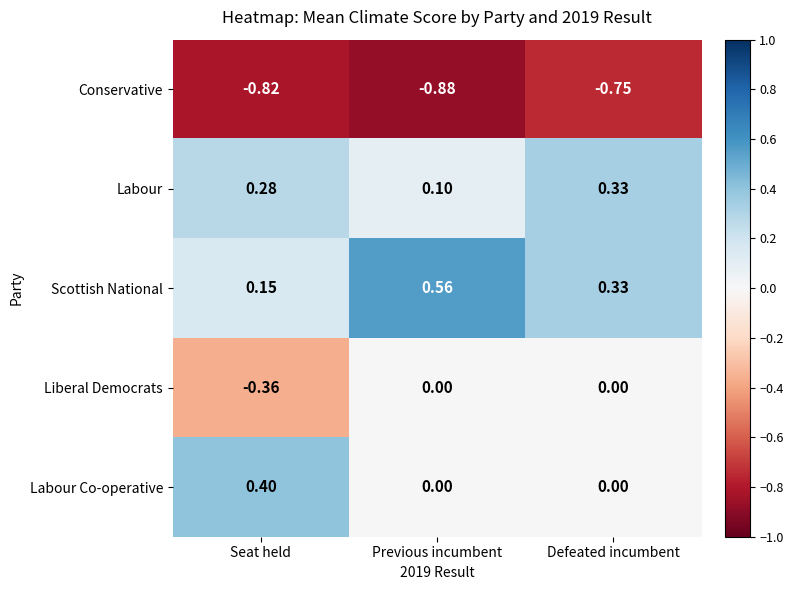

Which category has the highest value in the Labour series?

Defeated incumbent